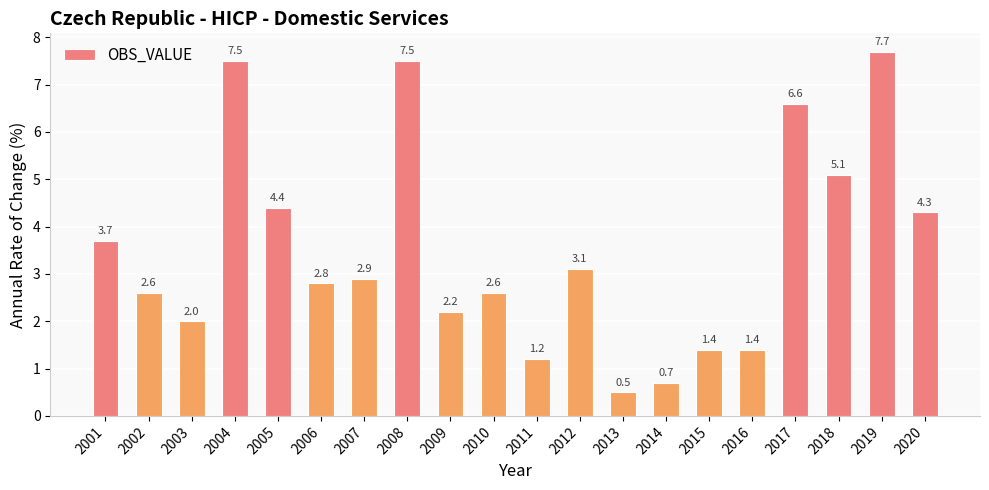

Between 2015 and 2014, which is larger?

2015